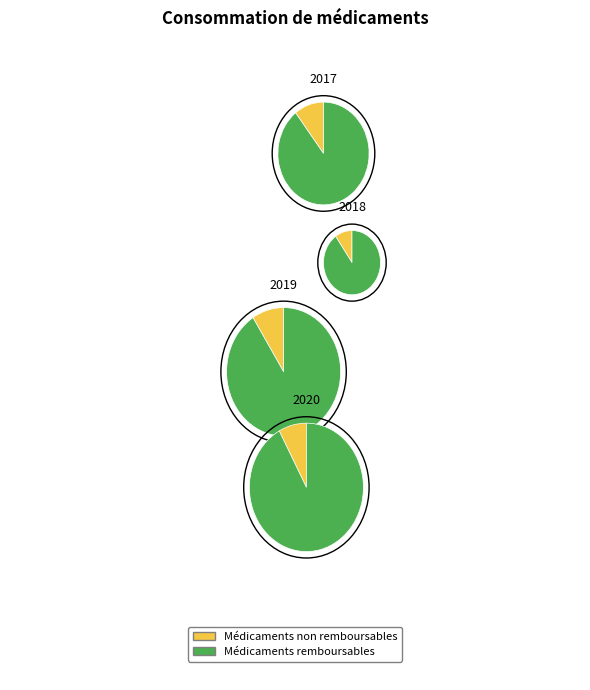

Is values_2018 the majority of the pie?

Yes